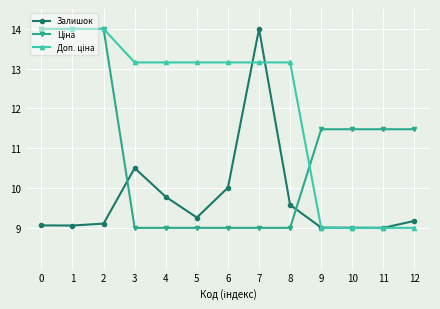

At which label does Залишок reach its peak?

7